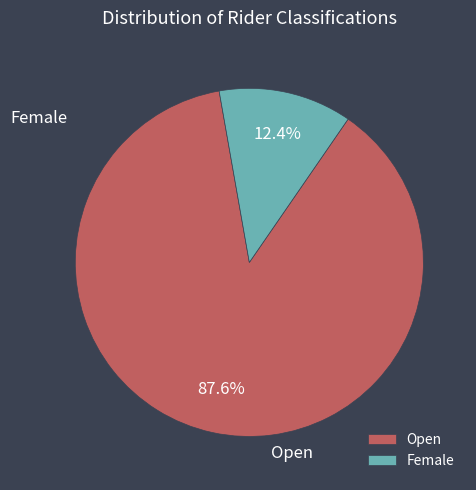

Does Open account for over 50% of the chart?

Yes